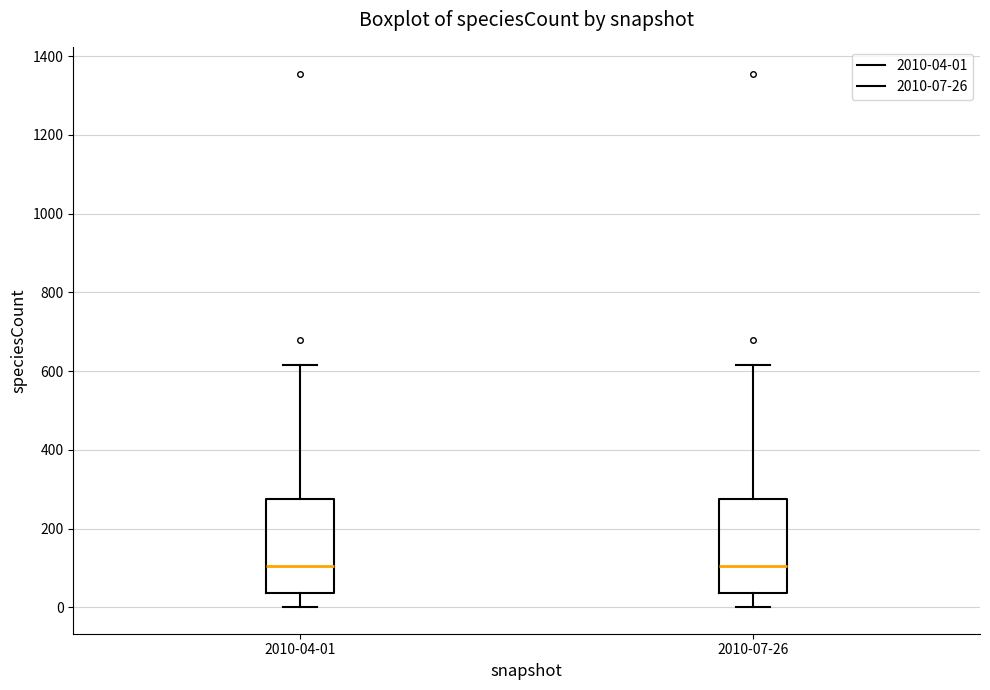

Reading left to right, transcribe this box plot: for each box, give where its median line is, the range the box spans, and where its two whiskers end, as read against the y-axis. The values are not printed on the chart, so give them approximately, as read against the axis.

2010-04-01: median 100, box 40 to 280, whiskers 0 to 620
2010-07-26: median 100, box 40 to 280, whiskers 0 to 620